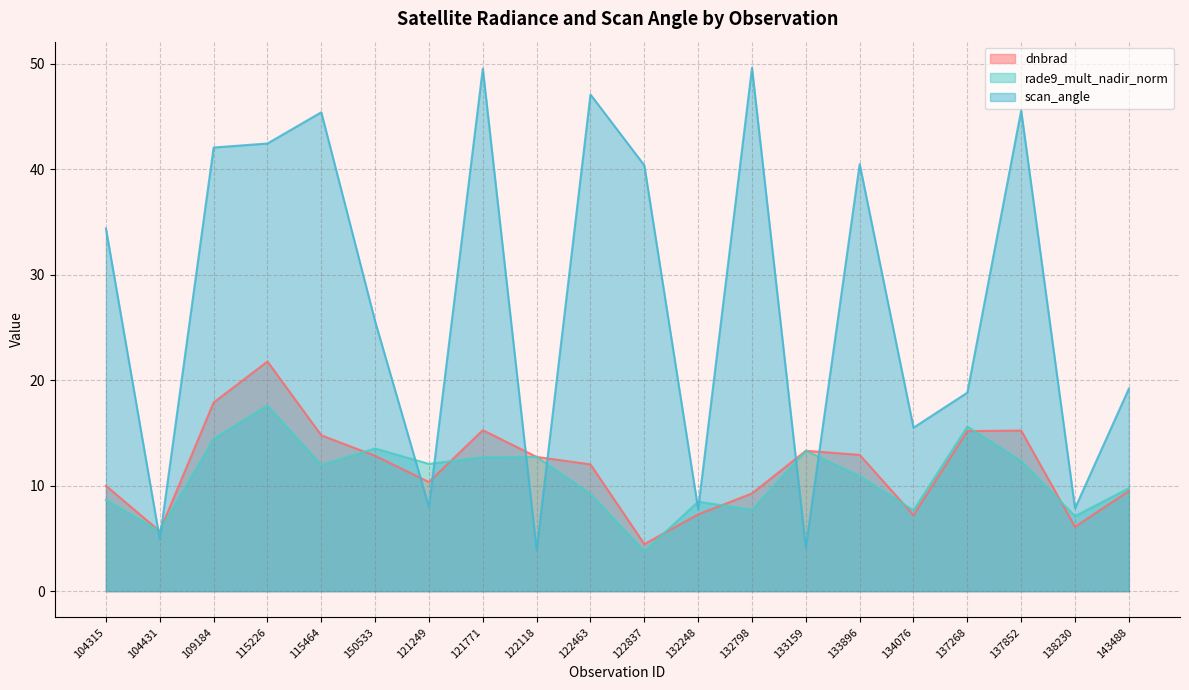

How many lines are shown in the chart?

3